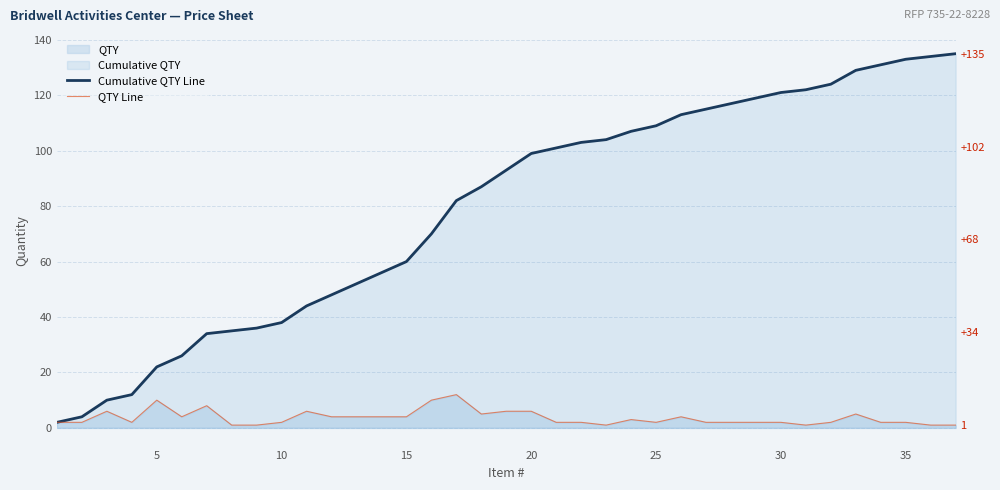

What is the value of the QTY Line point at the 28th from the left?

2